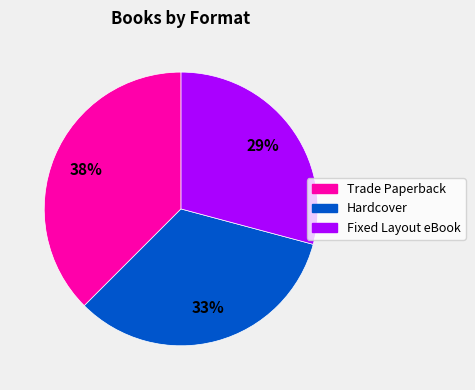

Does Fixed Layout eBook represent more than half of the total?

No